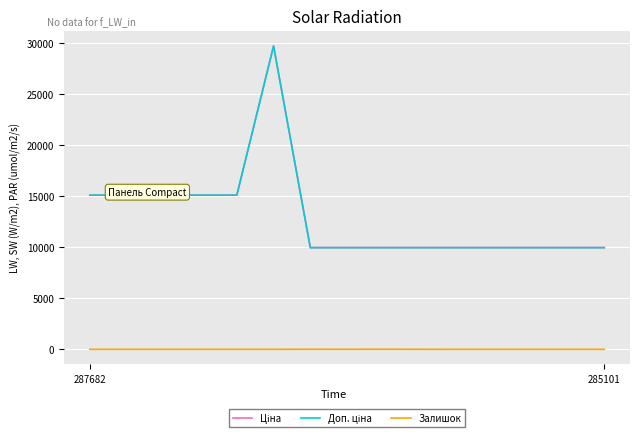

Does the chart have visible grid lines?

Yes